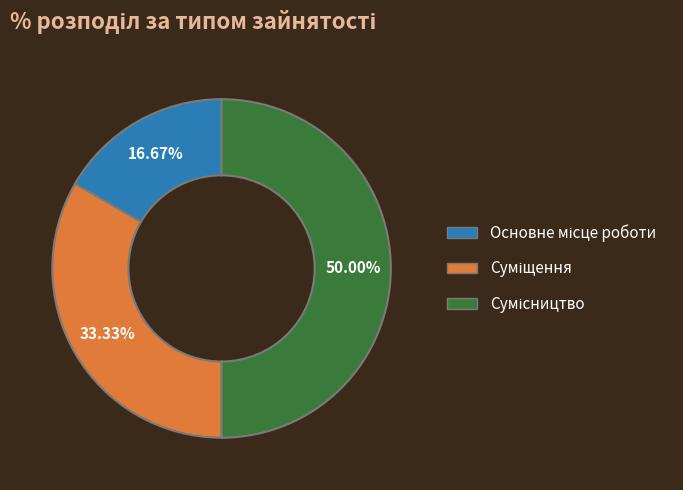

True or false: Основне місце роботи accounts for 8% of the total.

False